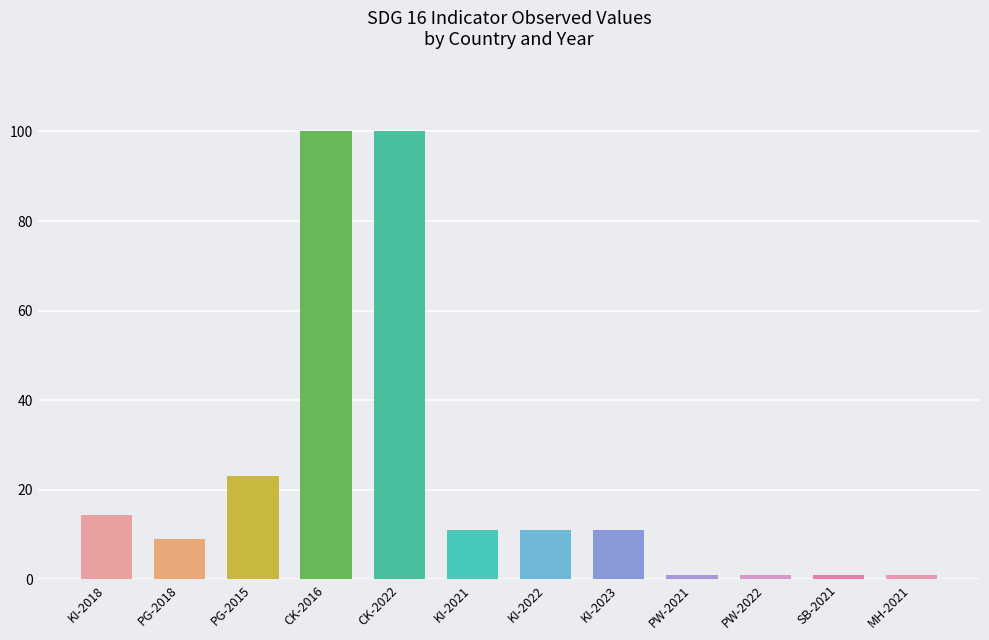

Is it true that the value at PG-2015 is 30.2?

False